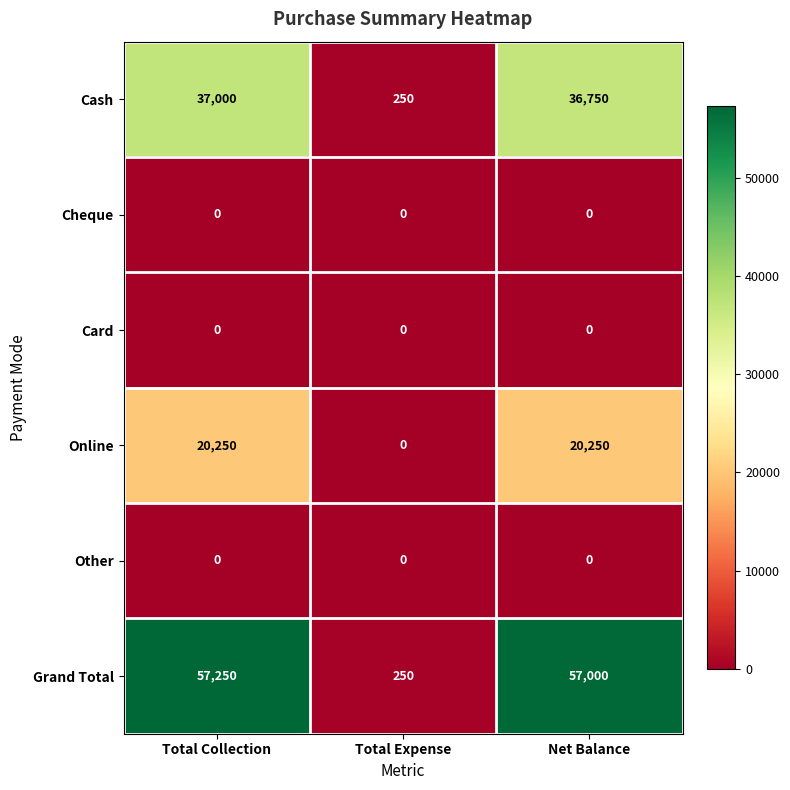

At how many categories does at least one series exceed 47567?

2